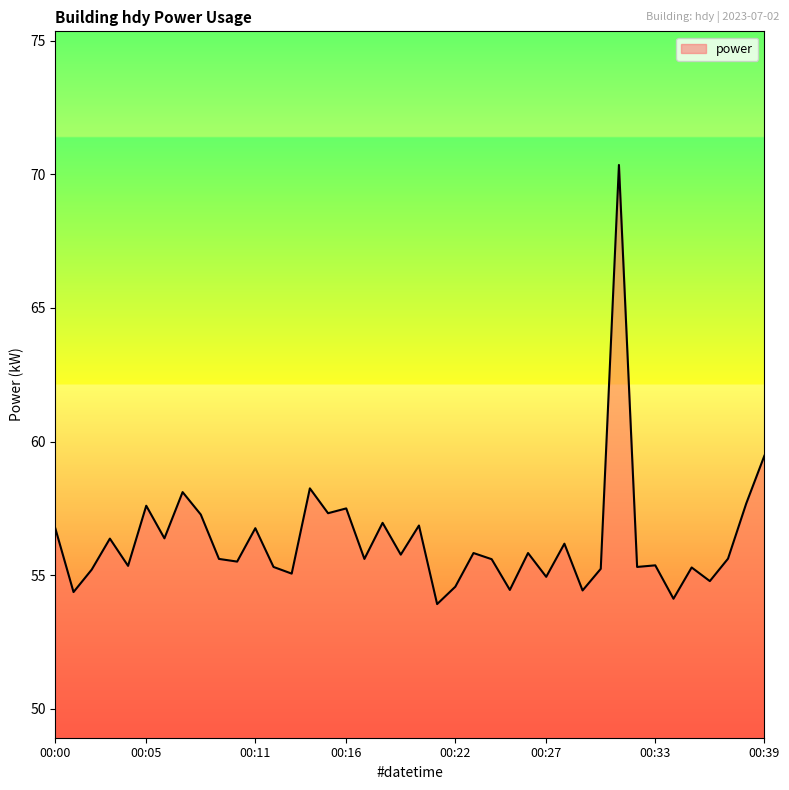

What is the minimum value shown in the chart?

53.9